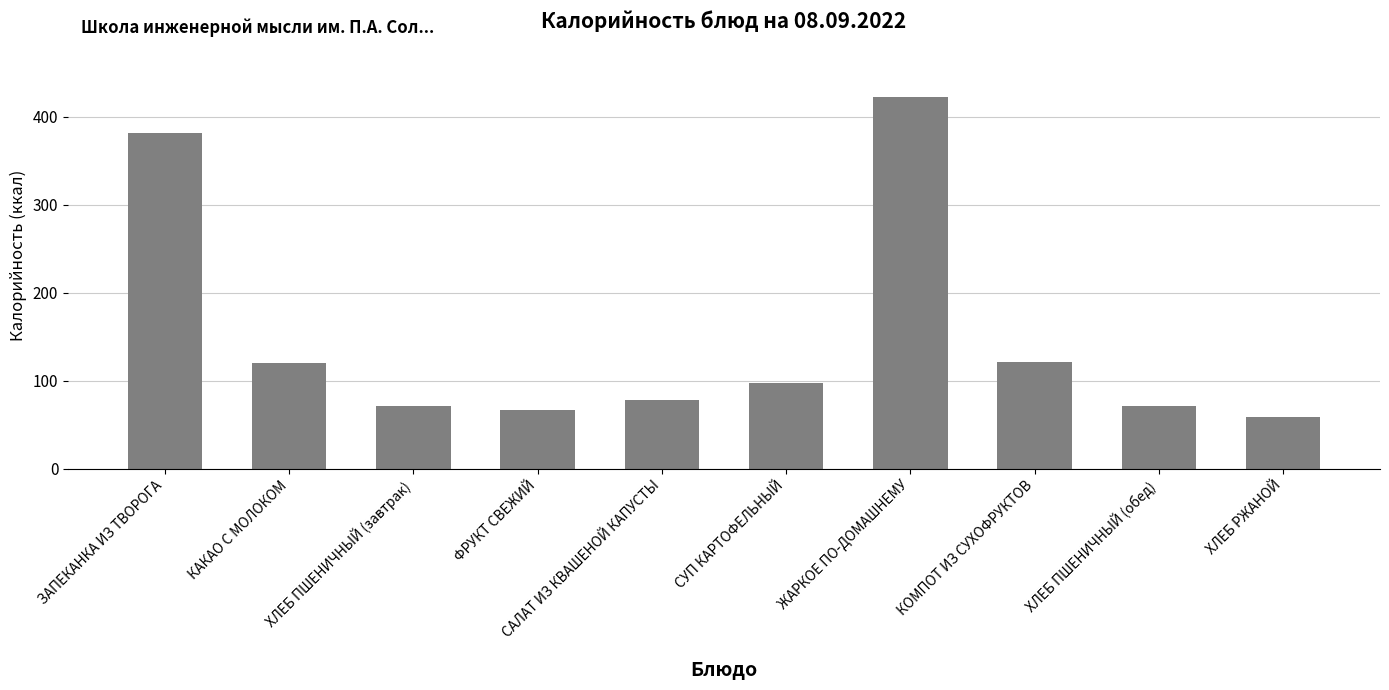

Read the value at КАКАО С МОЛОКОМ.

120